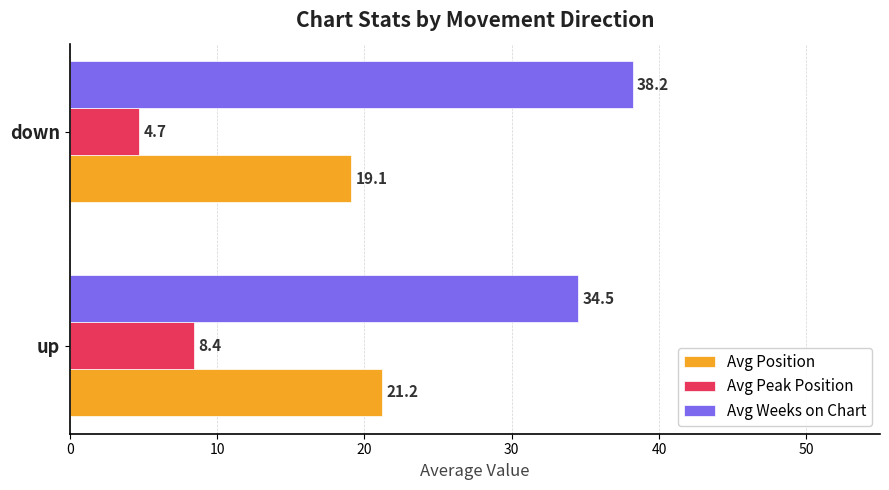

Read the Avg Weeks on Chart value at up.

34.5